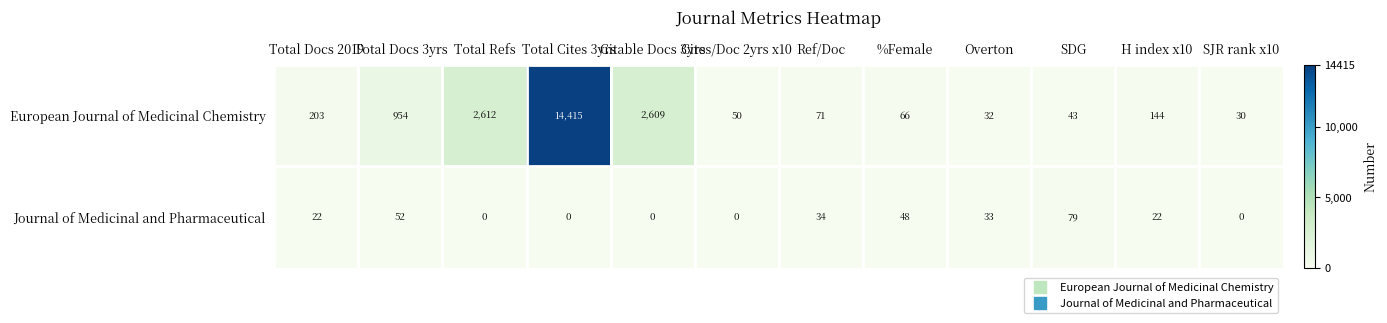

Rank the series by their maximum value, from highest to lowest.

European Journal of Medicinal Chemistry, Journal of Medicinal and Pharmaceutical